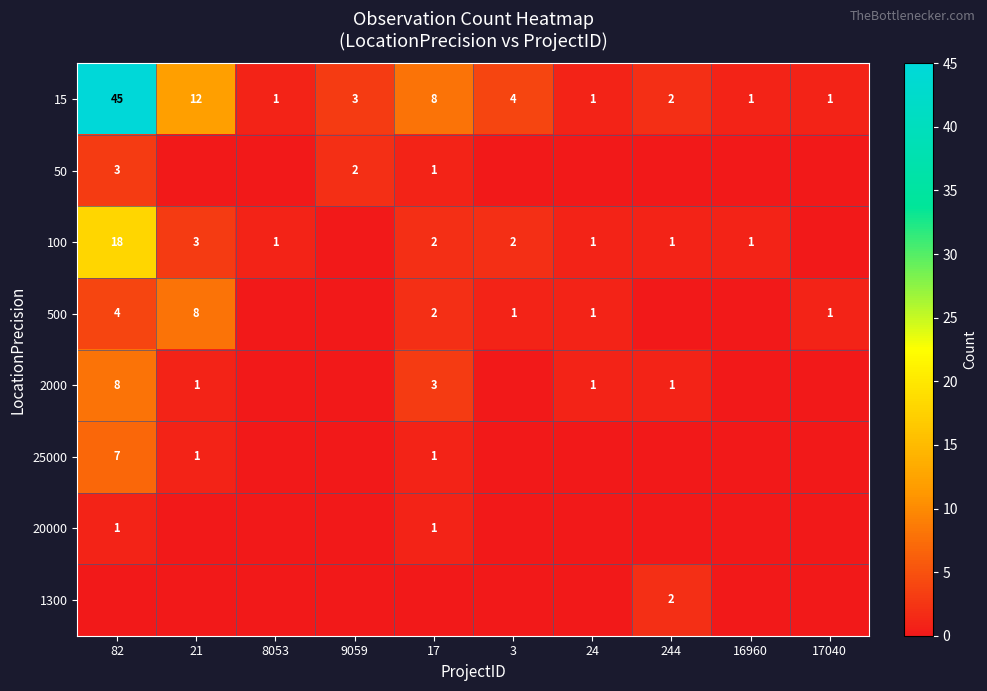

Is it true that 500 equals 8 at 21?

True